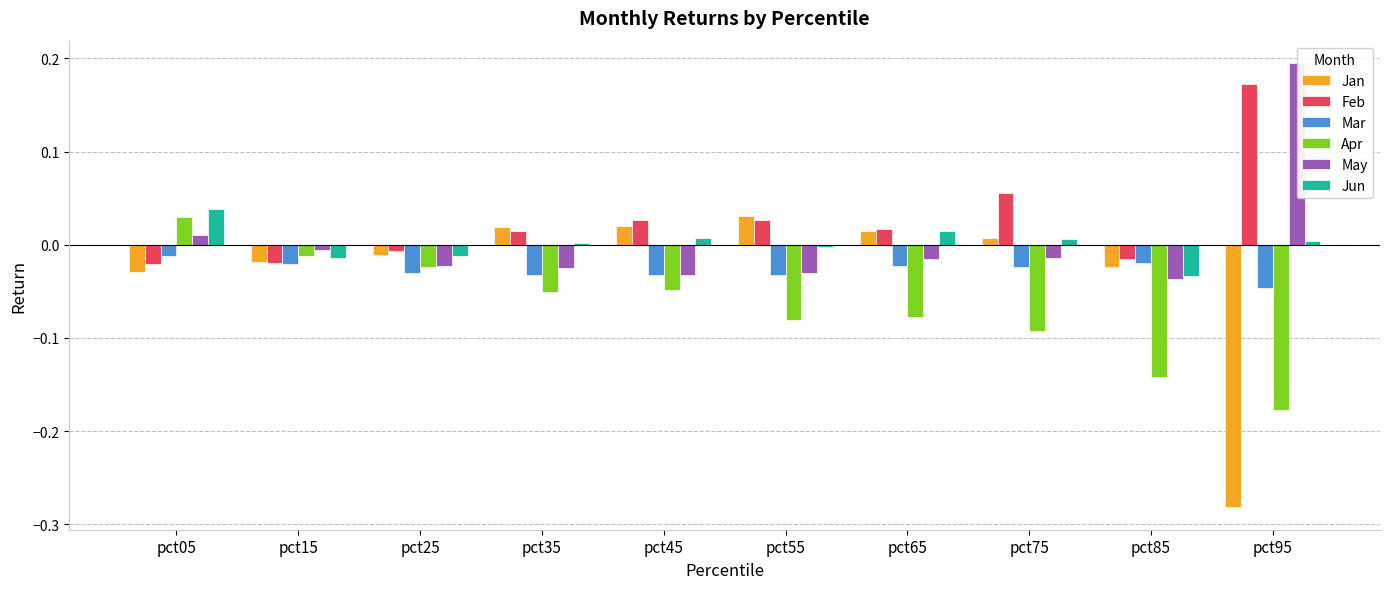

True or false: Mar has a value of -0.0 at pct55.

True